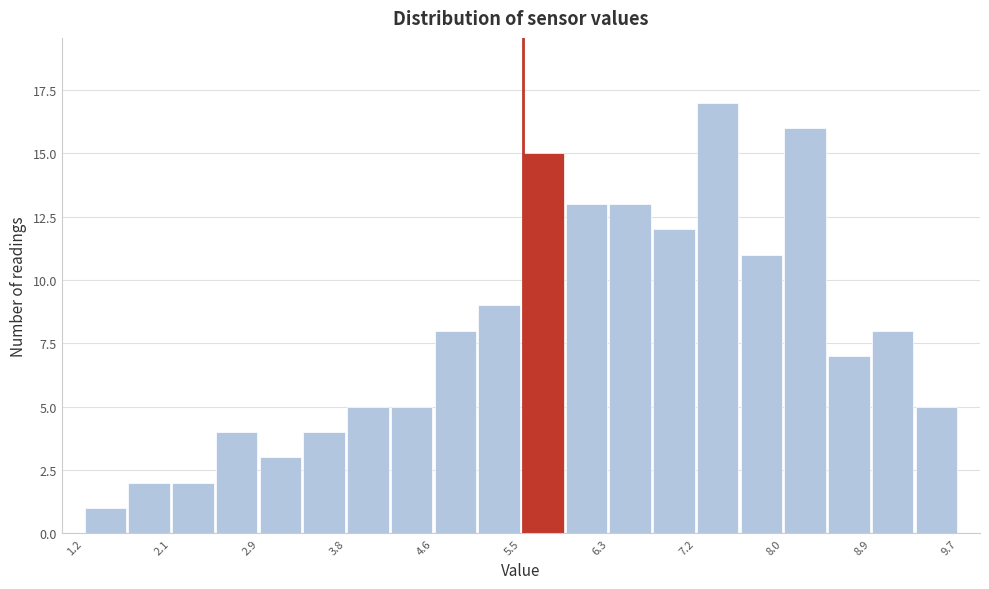

What is the height of the bar covering 3.4 to 3.8 on the x-axis? Neither the bar edges nor the heights are printed on the chart, so give them approximately, as read against the axes.

4